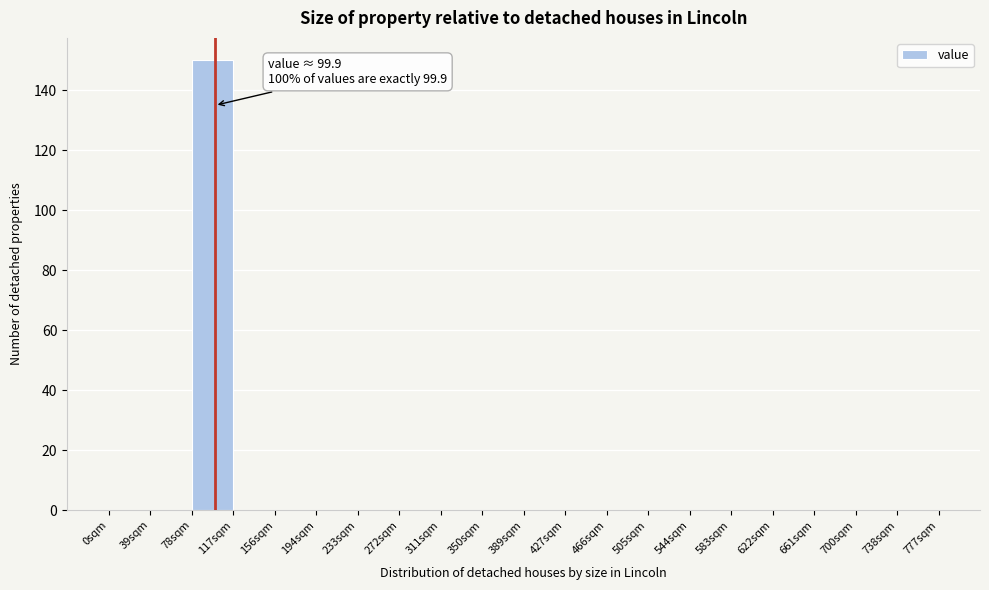

Over which range of the x-axis is the bar tallest?

78 to 117